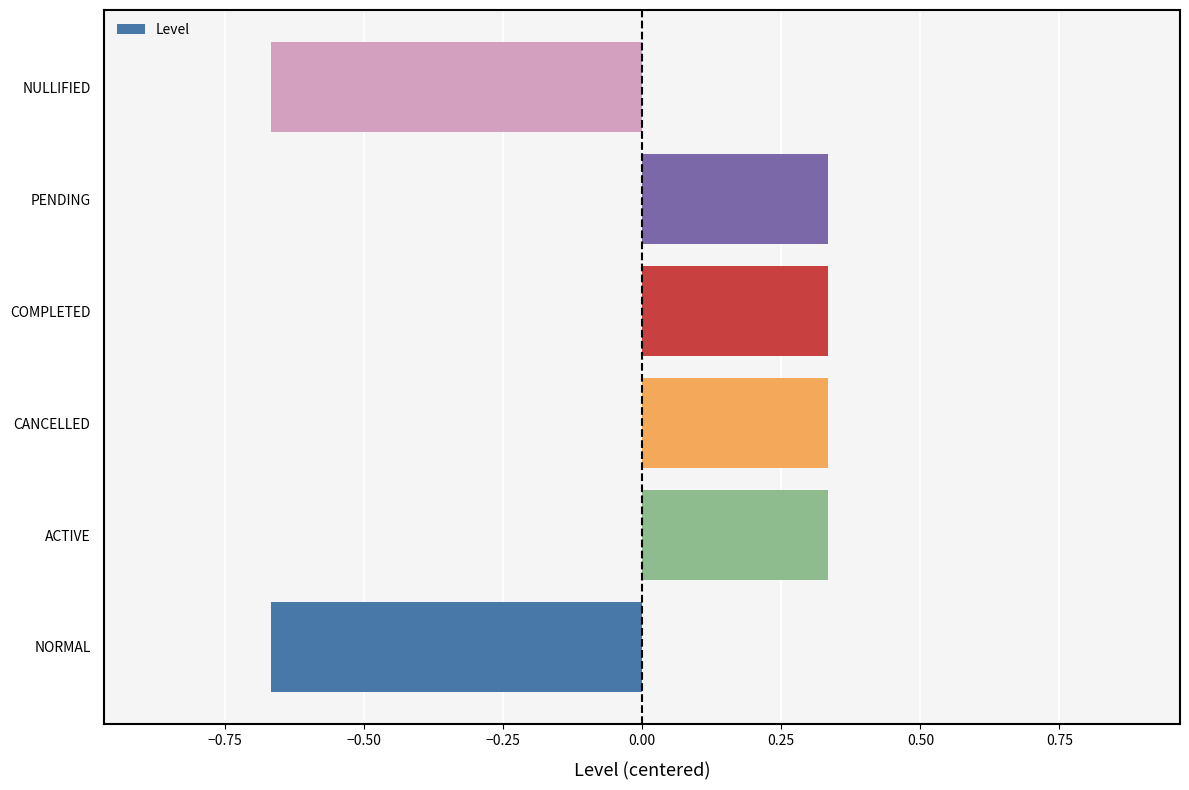

Which has a higher value, NORMAL or COMPLETED?

COMPLETED